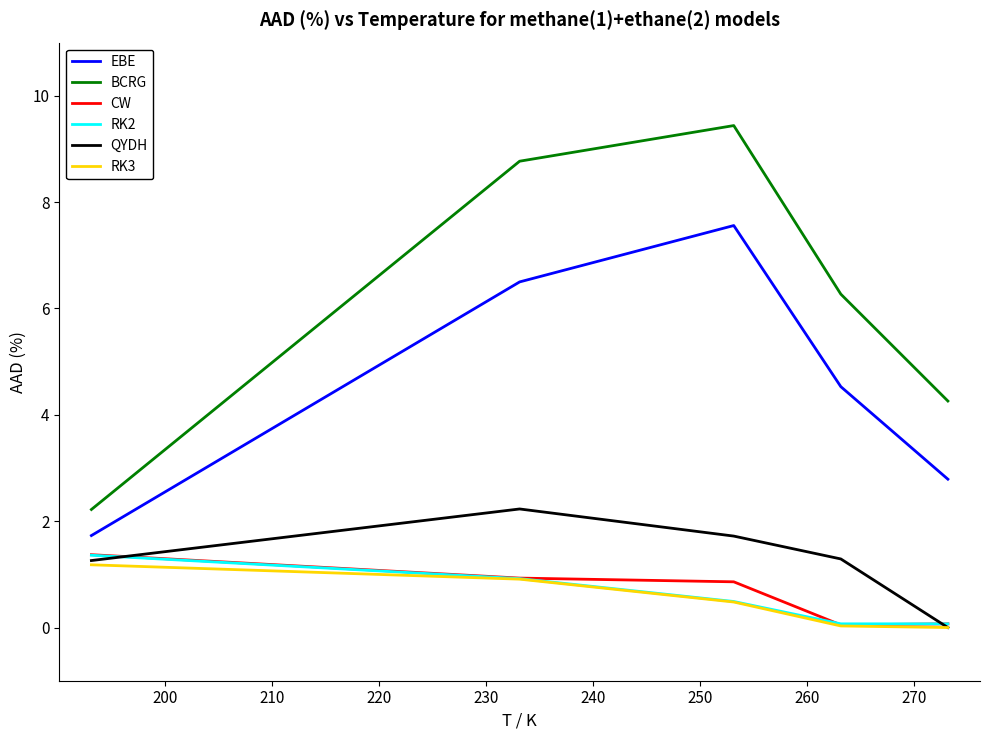

Which series has the widest spread of values?

BCRG